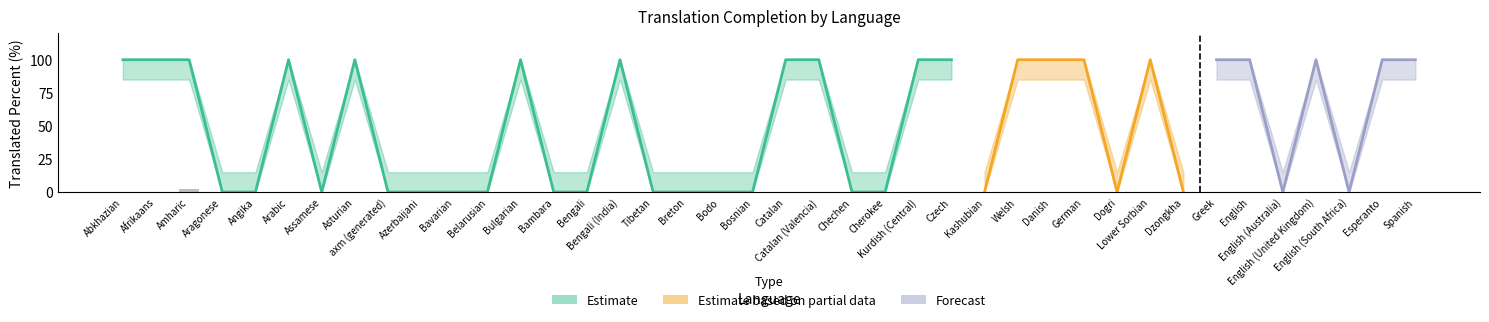

Which label corresponds to the largest value in the chart?

Abkhazian